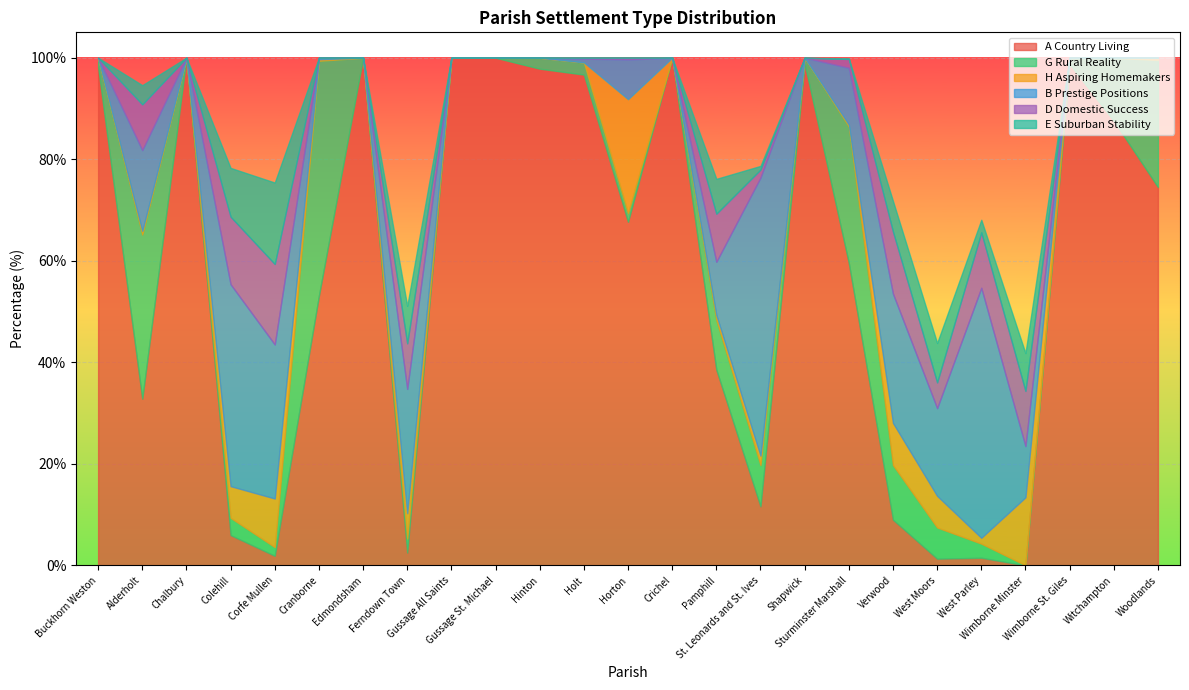

Which series changed the most between Edmondsham and Crichel?

A Country Living